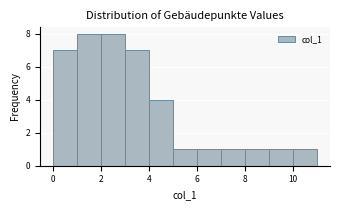

What is the height of the bar covering 4 to 5 on the x-axis? The values are not printed on the chart, so give them approximately, as read against the axis.

4